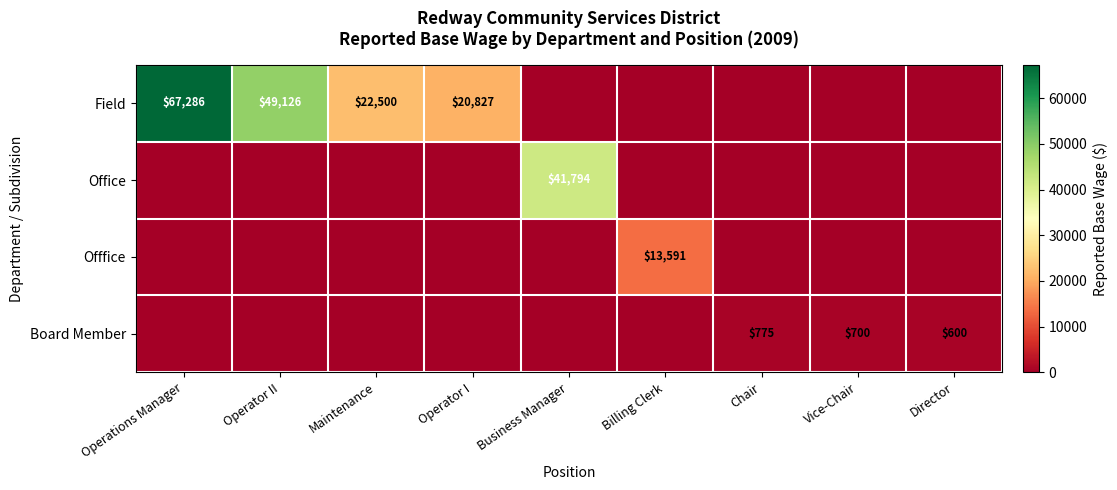

True or false: Board Member has a value of 228 at Chair.

False